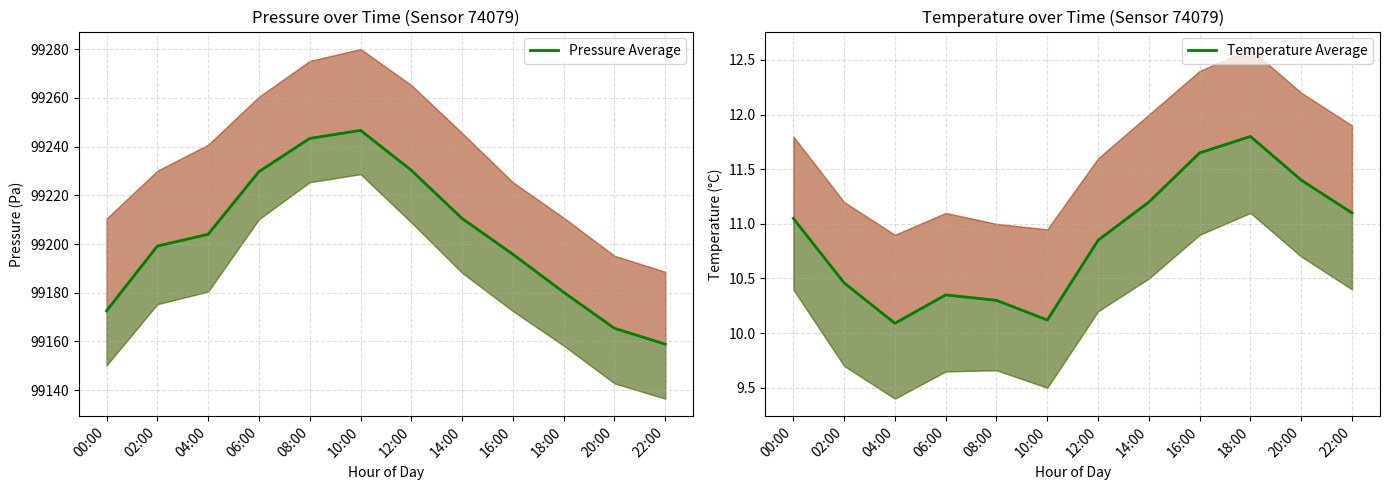

In Pressure Average, how many points are higher than both neighbors (excluding endpoints)?

1